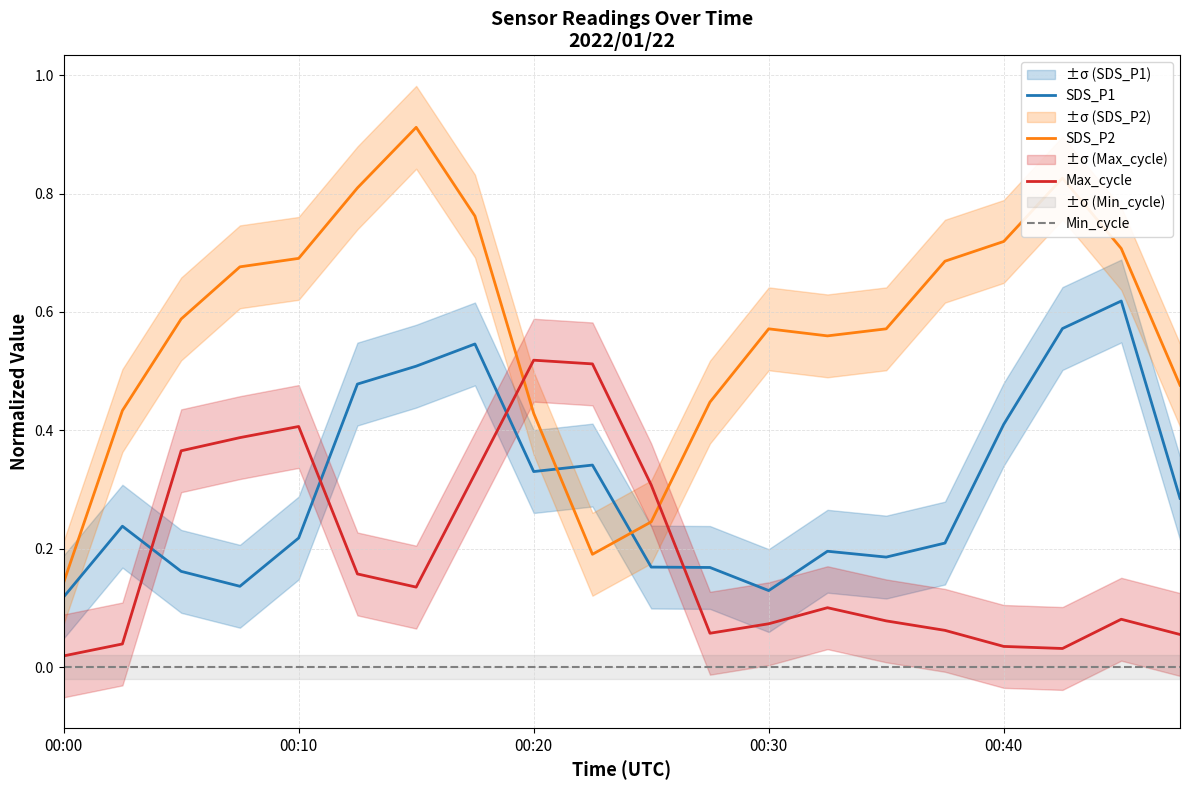

The value of Max_cycle at 5 is 0.2. True or false?

False